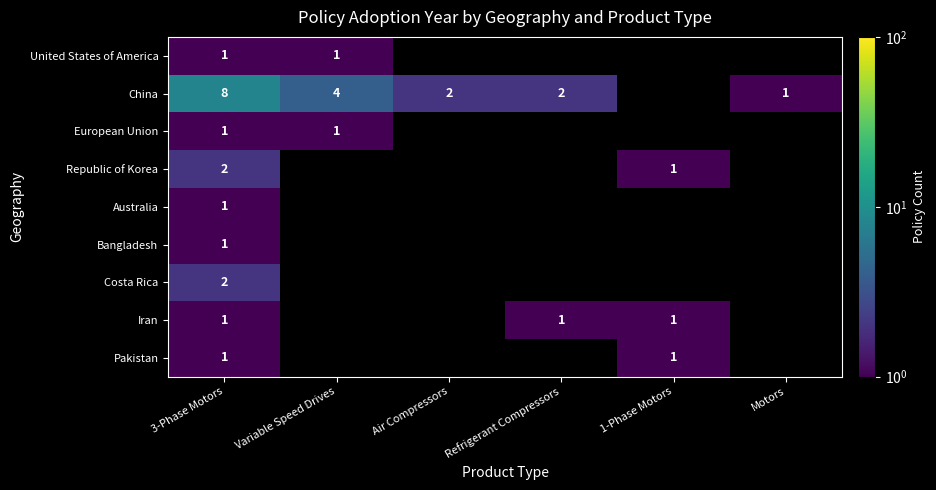

What is the spread (max minus min) of values at 3-Phase Motors?

7